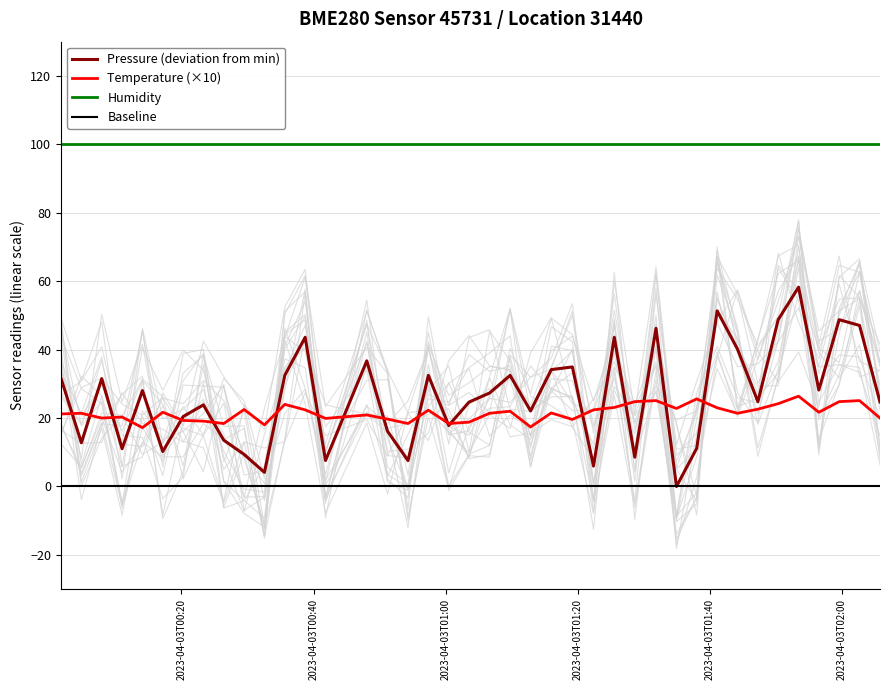

What is the minimum value for Humidity?

100.0